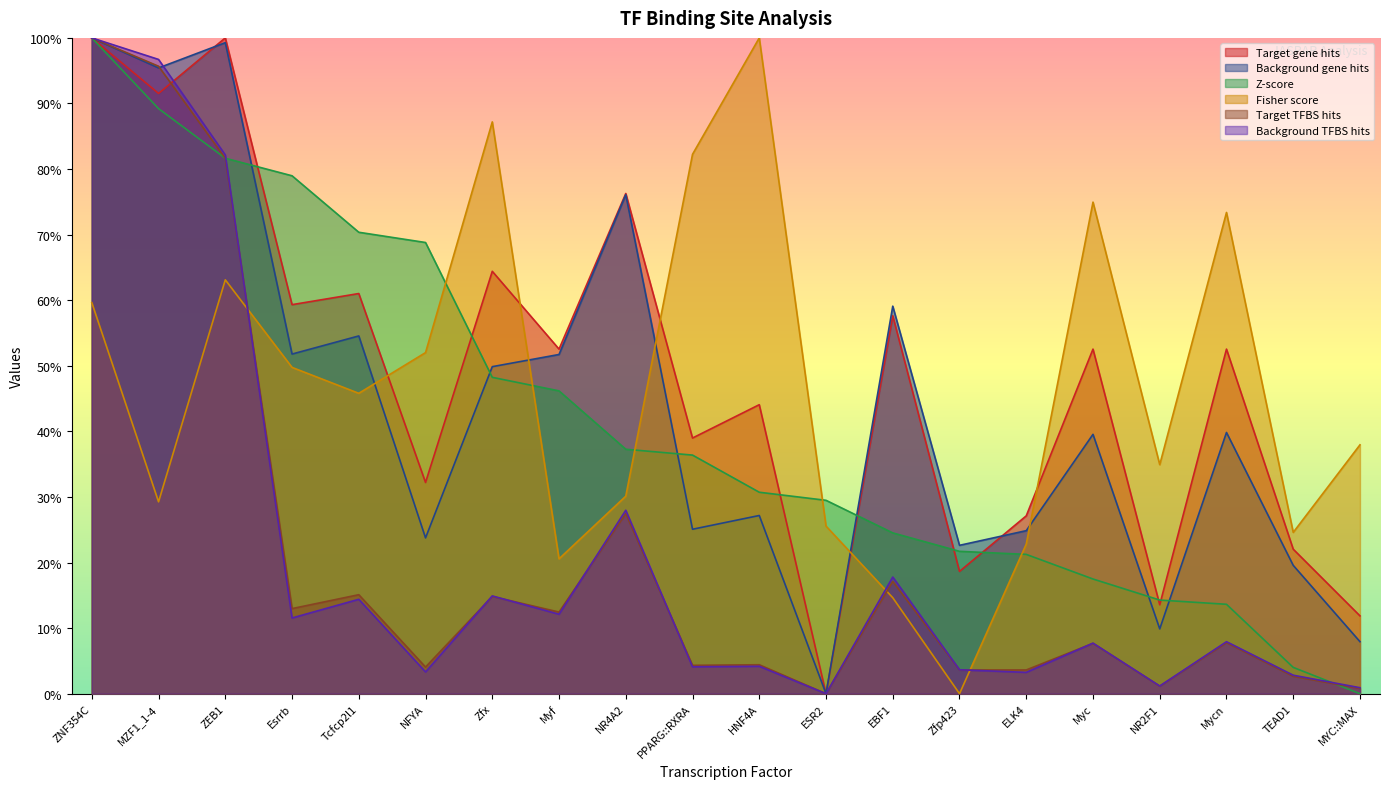

What is the maximum value for Fisher score?

100.0